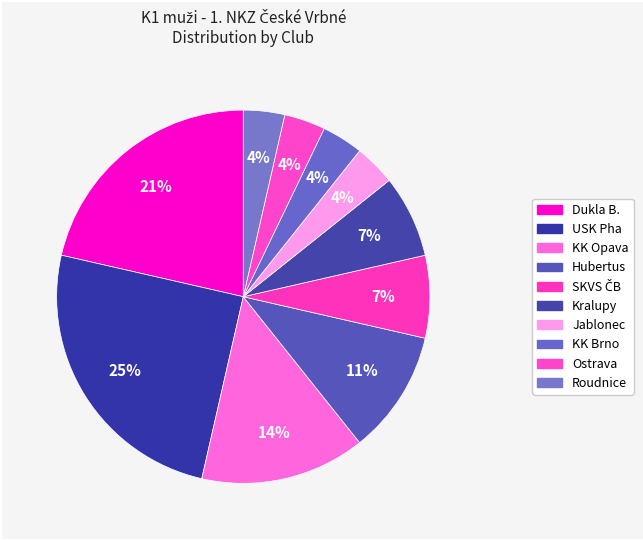

Count the number of slices in the pie.

10